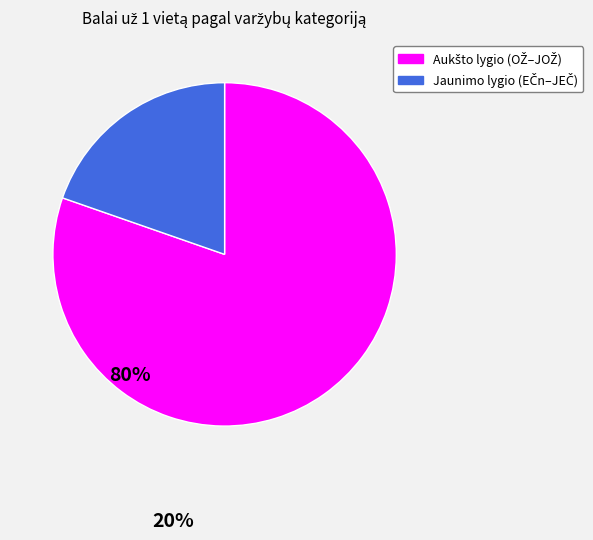

Is there any slice that represents more than half of the pie?

Yes